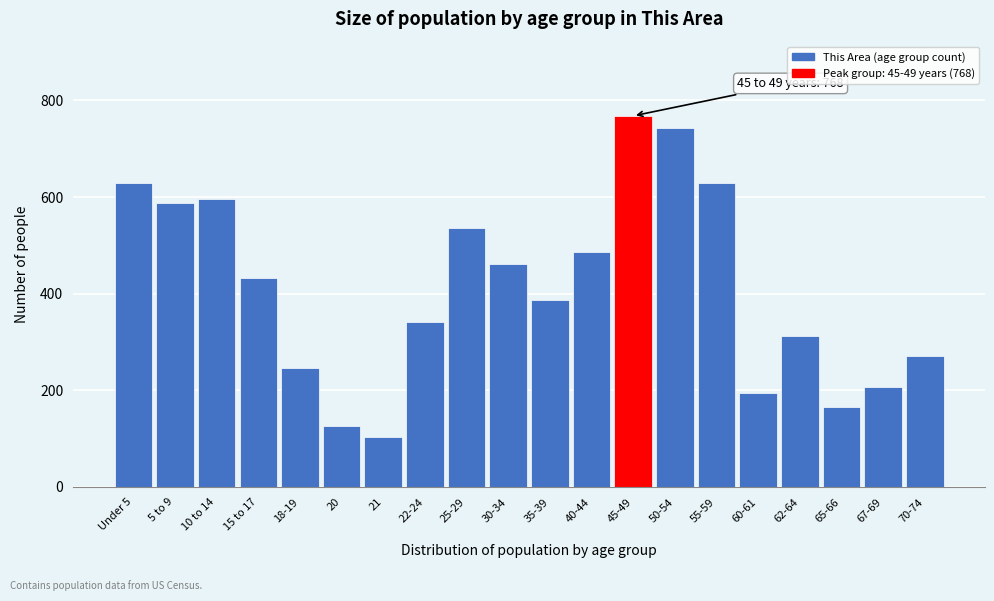

Reading left to right, list all the values displayed in this chart.

Under 5=630	5 to 9=588	10 to 14=595	15 to 17=432	18-19=247	20=127	21=104	22-24=341	25-29=537	30-34=462	35-39=387	40-44=486	45-49=768	50-54=742	55-59=630	60-61=195	62-64=313	65-66=166	67-69=207	70-74=272